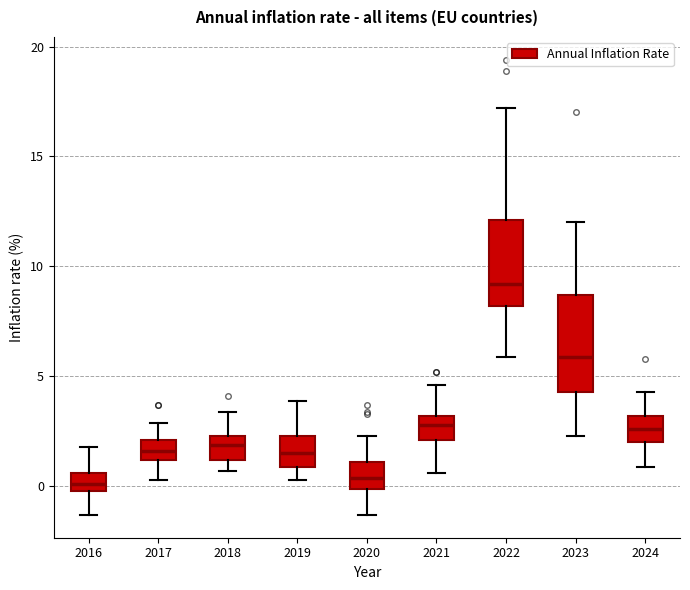

Reading left to right, read every box against the y-axis: the position of its median line, the range the box covers, and the ends of its whiskers. The values are not printed on the chart, so give them approximately, as read against the axis.

2016: median 0.0 (inside the box), box 0.0 to 0.5, whiskers -1.5 to 2.0
2017: median 1.5, box 1.0 to 2.0, whiskers 0.5 to 3.0
2018: median 2.0, box 1.0 to 2.5, whiskers 0.5 to 3.5
2019: median 1.5, box 1.0 to 2.5, whiskers 0.5 to 4.0
2020: median 0.5, box 0.0 to 1.0, whiskers -1.5 to 2.5
2021: median 3.0 (inside the box), box 2.0 to 3.0, whiskers 0.5 to 4.5
2022: median 9.0, box 8.0 to 12.0, whiskers 6.0 to 17.0
2023: median 6.0, box 4.5 to 8.5, whiskers 2.5 to 12.0
2024: median 2.5, box 2.0 to 3.0, whiskers 1.0 to 4.5